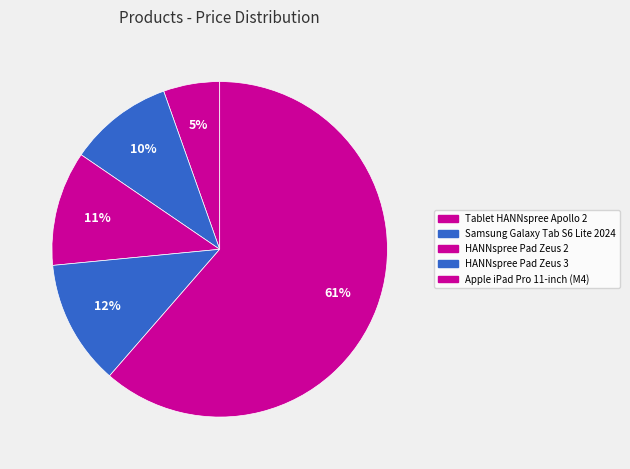

How many segments does this pie chart have?

5